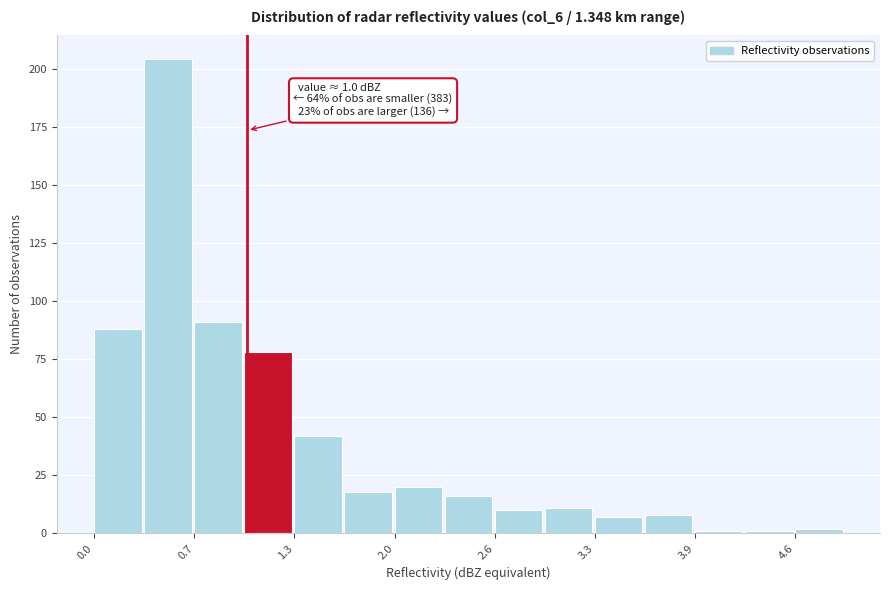

Read against the x-axis, roughly where is the centre of the tallest bar?

0.5